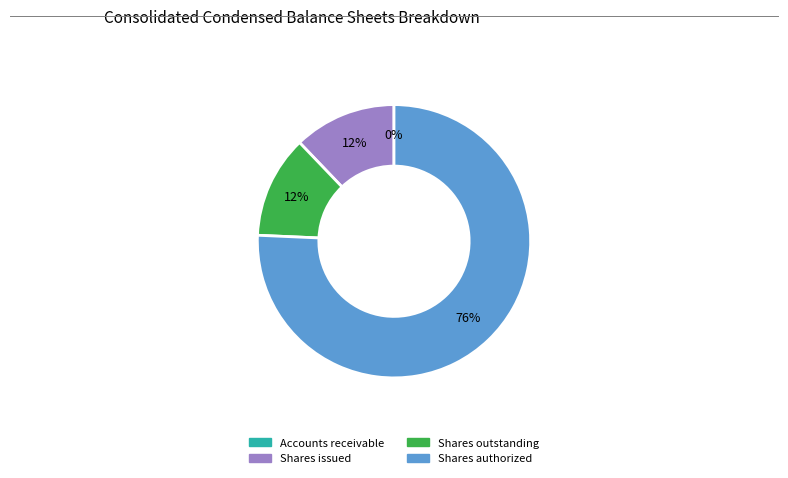

Which slice is the largest?

Shares authorized